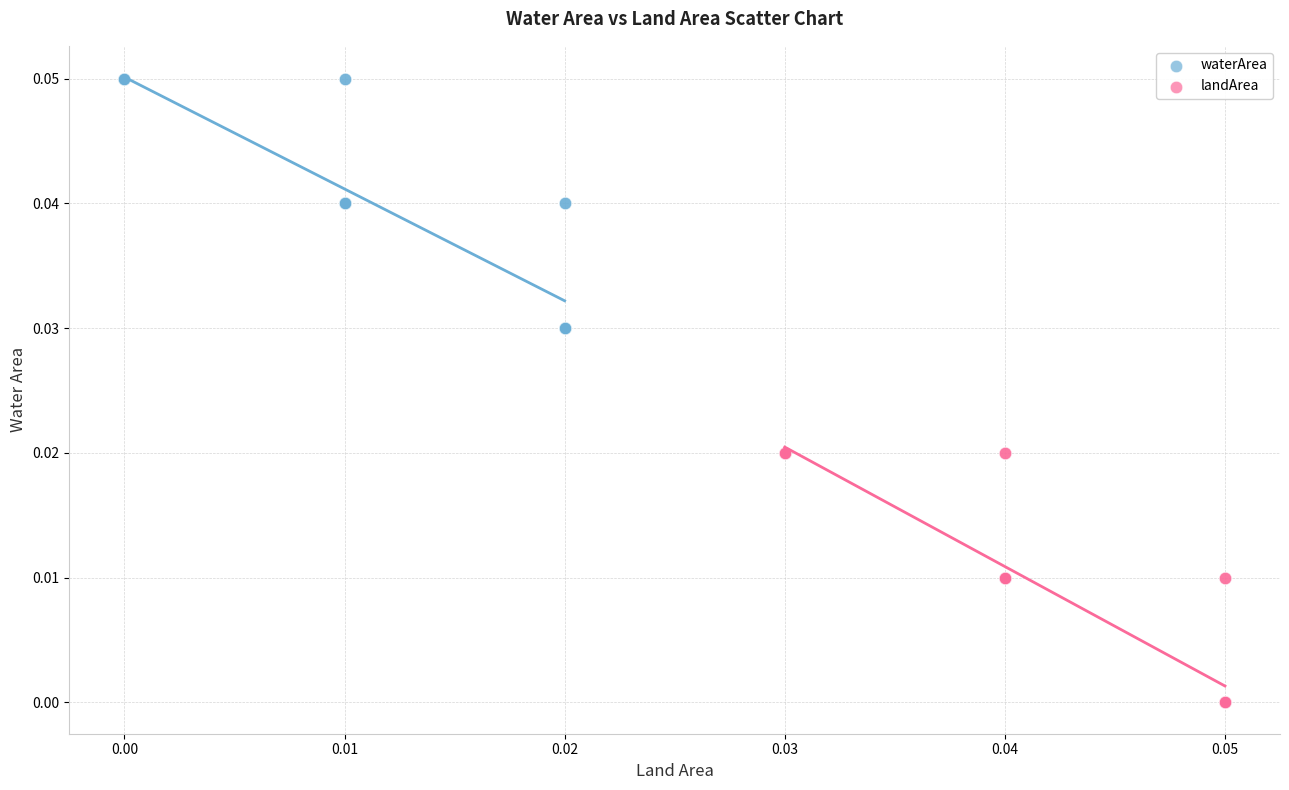

Which series contains the lowest Y value?

landArea